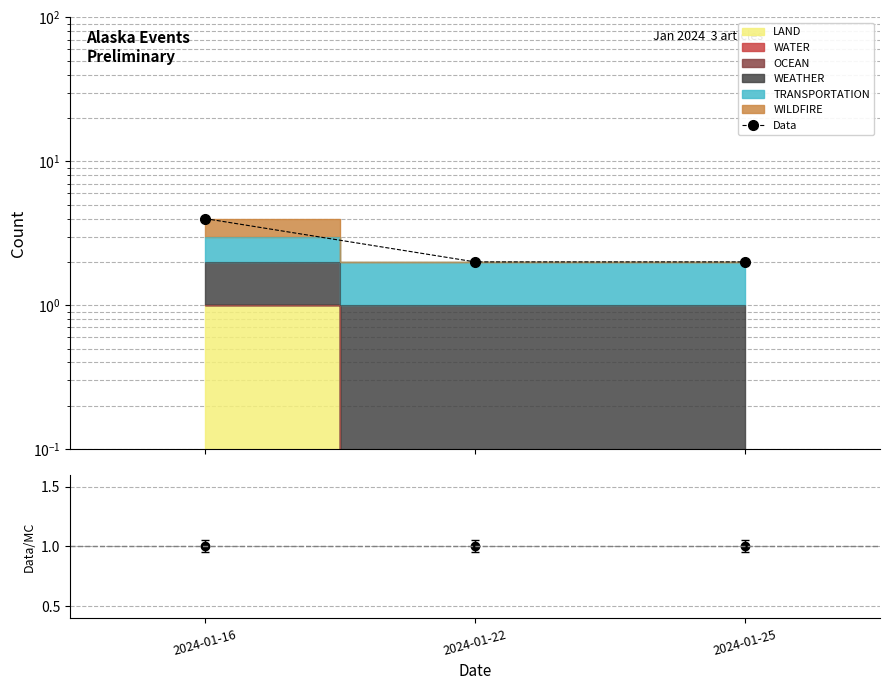

At how many categories does at least one series exceed 1?

3